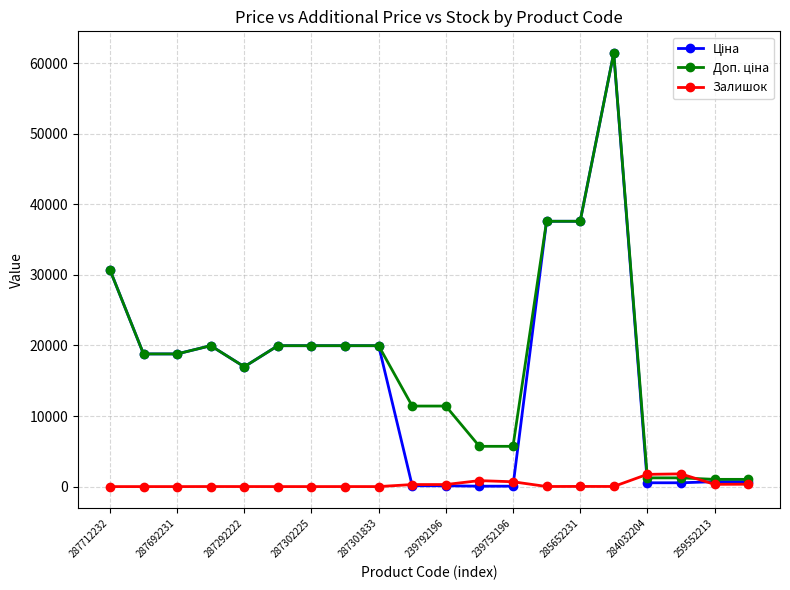

What is the maximum value shown in the chart?

61434.3